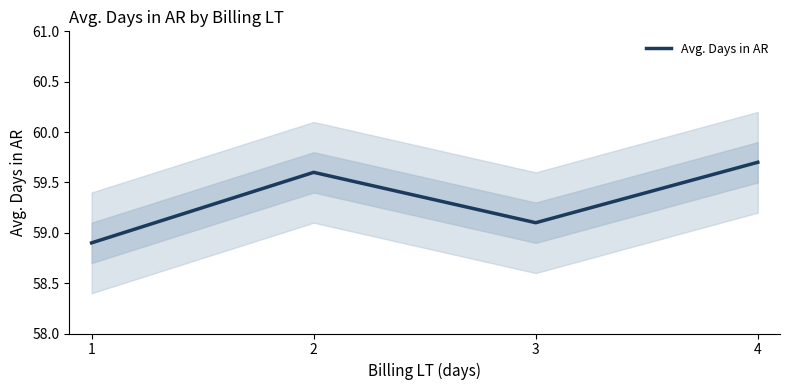

How many lines are shown in the chart?

1